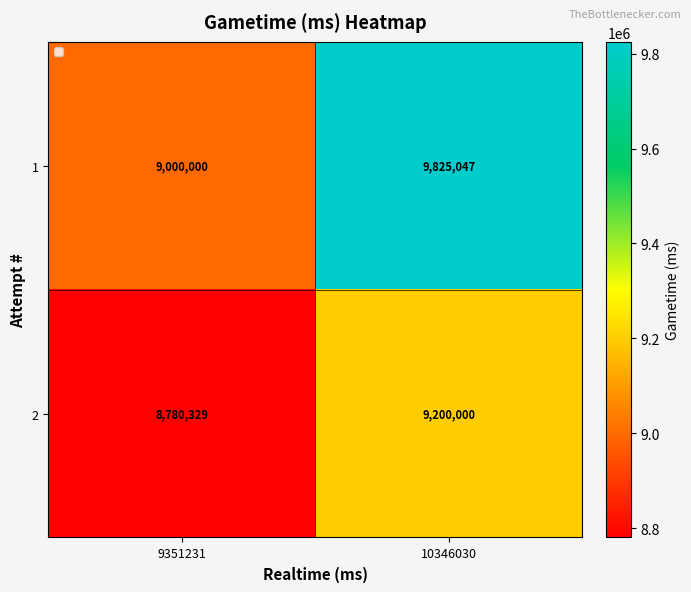

Which series has the largest range (max minus min)?

1